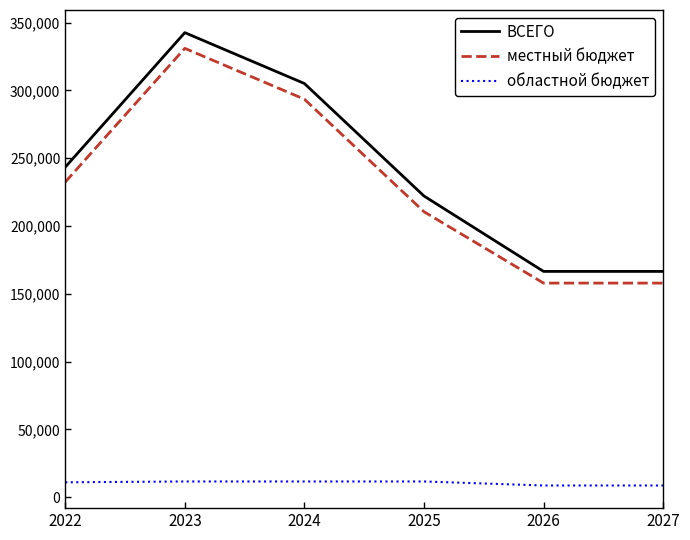

Where does the местный бюджет series first go above 232360?

2022